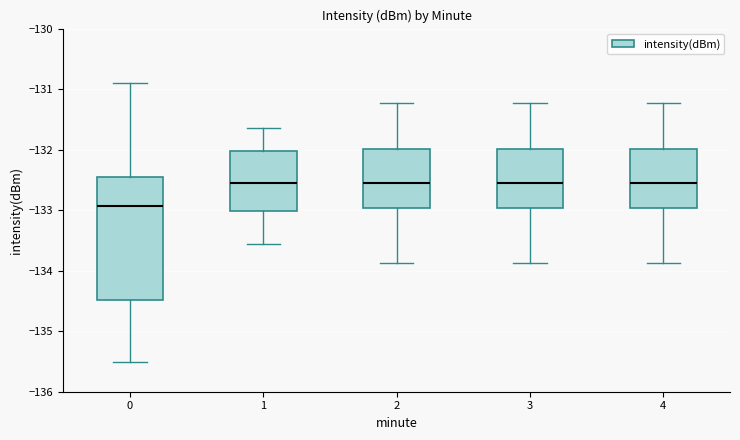

Reading left to right, read every box against the y-axis: the position of its median line, the range the box covers, and the ends of its whiskers. The values are not printed on the chart, so give them approximately, as read against the axis.

0: median -132.9, box -134.5 to -132.4, whiskers -135.5 to -130.9
1: median -132.6, box -133.0 to -132.0, whiskers -133.6 to -131.6
2: median -132.5, box -133.0 to -132.0, whiskers -133.9 to -131.2
3: median -132.5, box -133.0 to -132.0, whiskers -133.9 to -131.2
4: median -132.5, box -133.0 to -132.0, whiskers -133.9 to -131.2